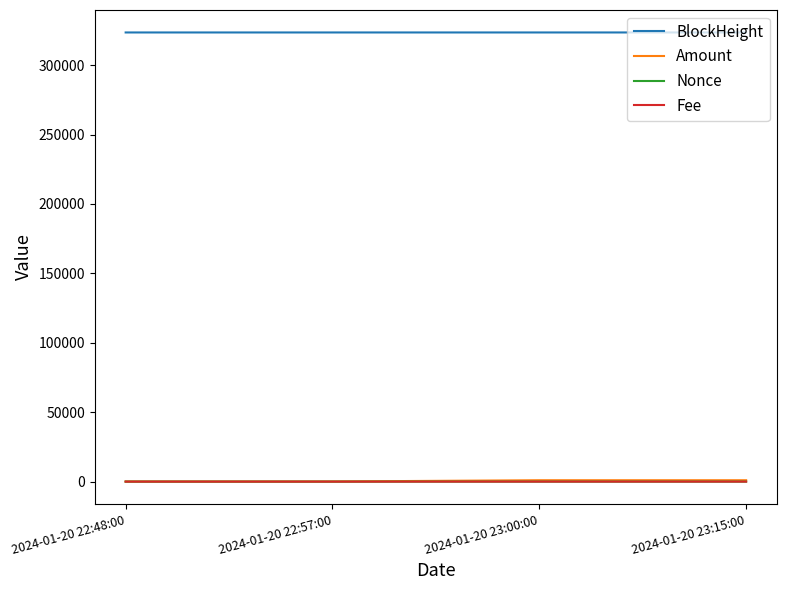

What are all the series names shown in the legend?

BlockHeight, Amount, Nonce, Fee